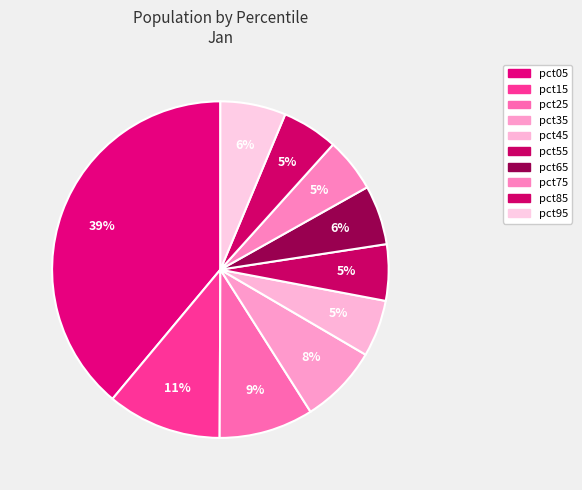

How many segments does this pie chart have?

10